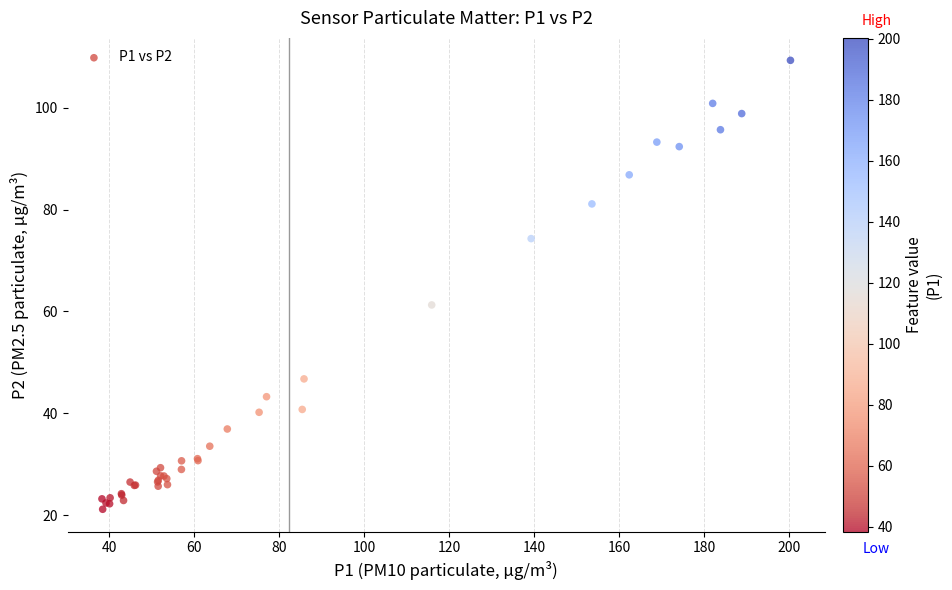

What Y value in the scatter plot is closest to 65?

61.3